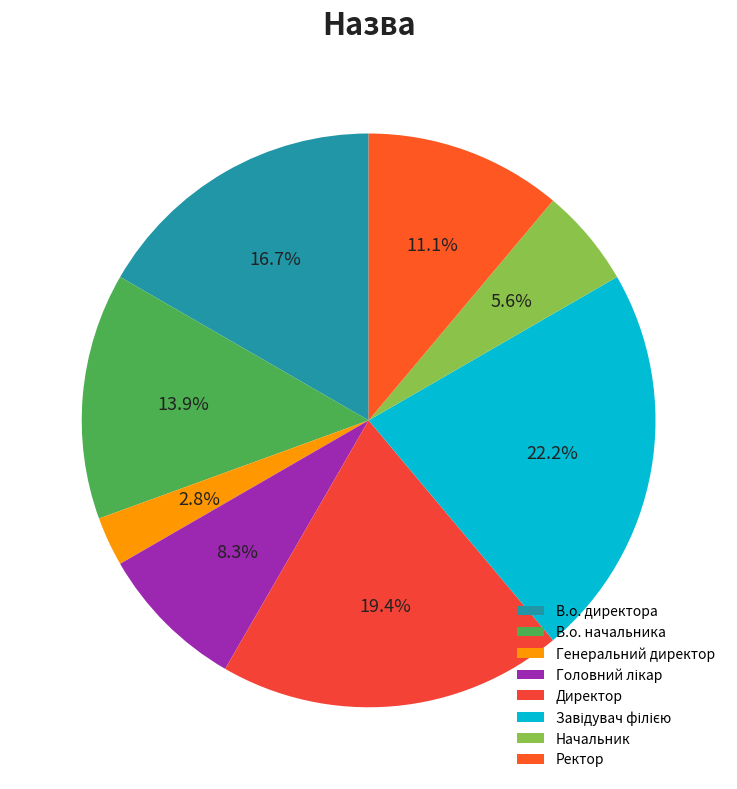

Count the number of slices in the pie.

8